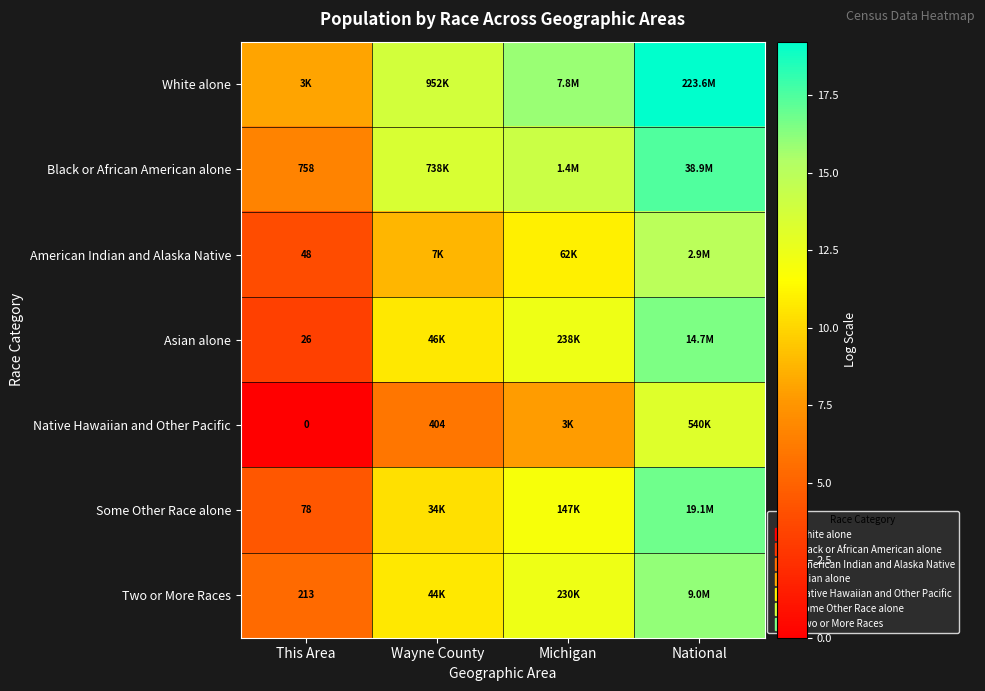

What is the sum of all Black or African American alone values?

51.8